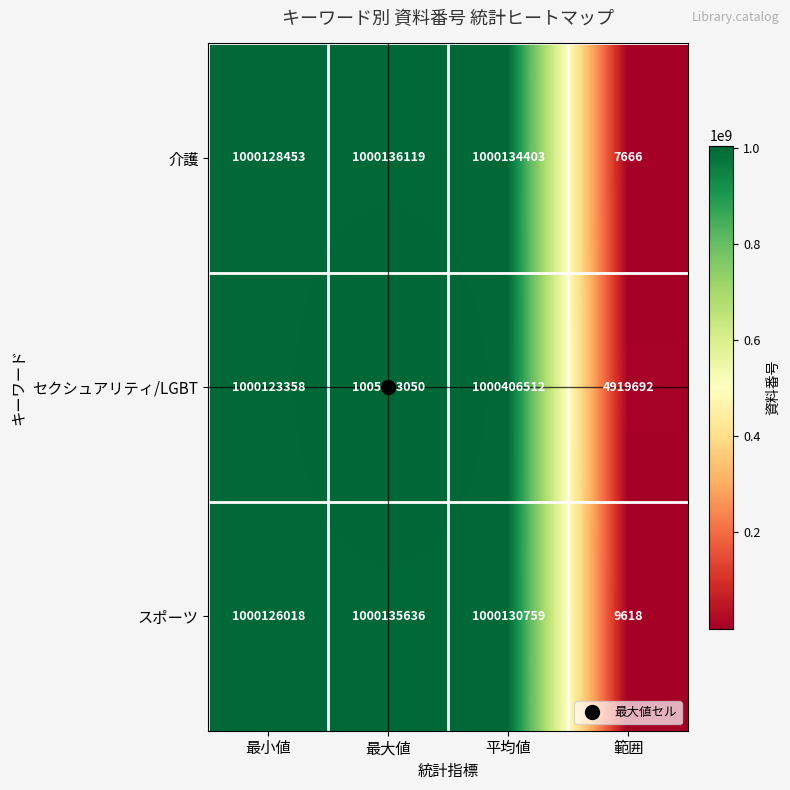

What is the spread (max minus min) of values at 最大値?

4907414